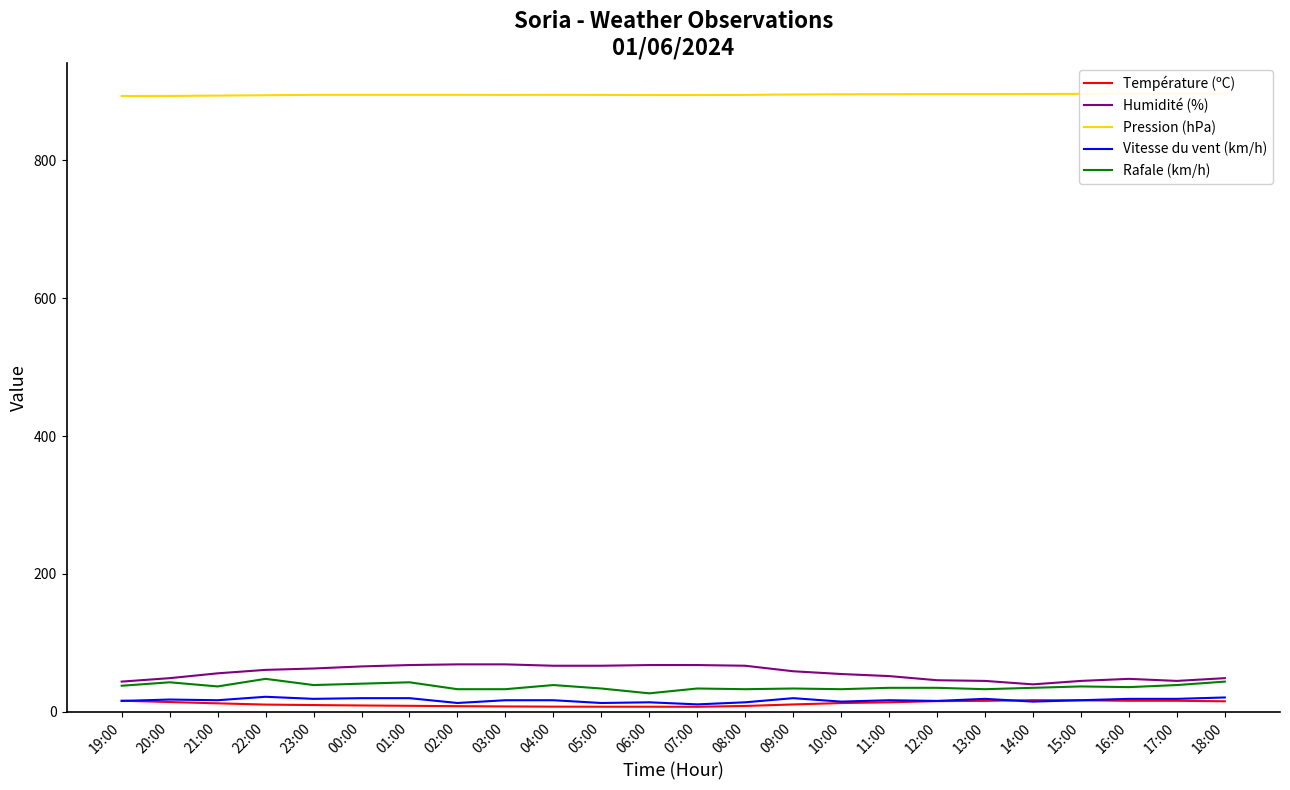

Where is the first local minimum for Température (ºC)?

07:00